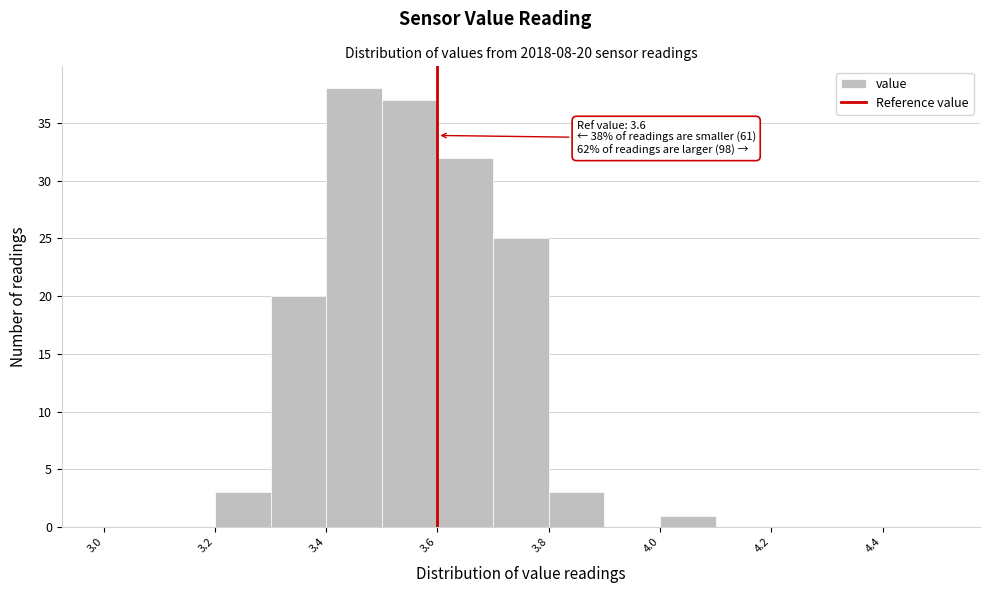

Which range on the x-axis has the tallest bar?

3.4 to 3.5